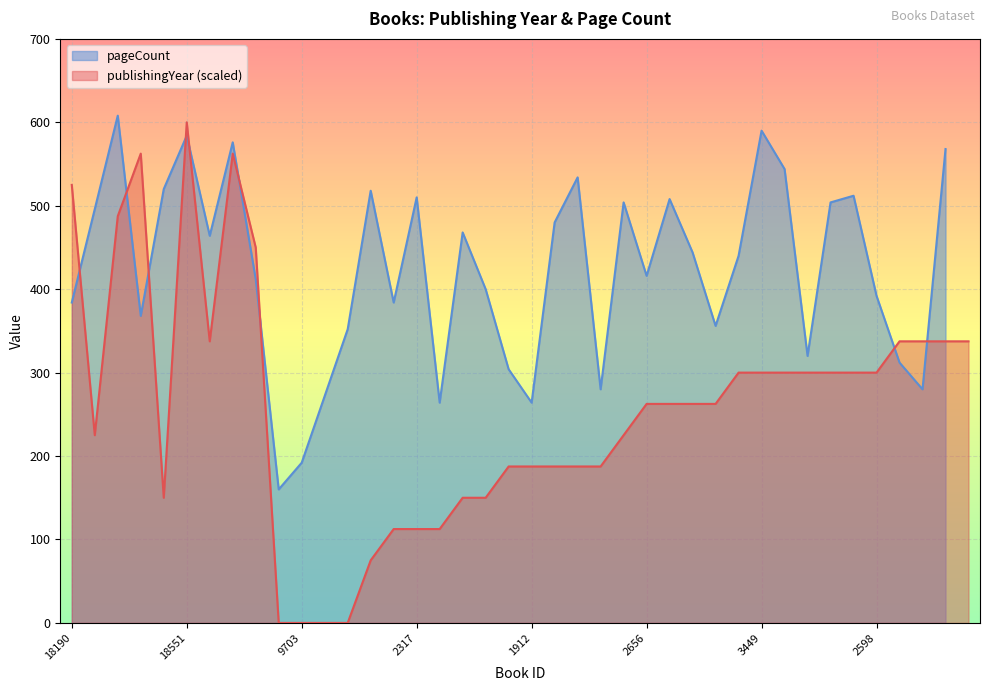

Reading left to right, extract all data points from this chart.

18190=525.0	3095=225.0	13336=487.5	17997=562.5	11617=150.0	18551=600.0	3521=337.5	17604=562.5	11463=450.0	9696=0.0	9703=0.0	3156=0.0	5087=0.0	2316=75.0	3332=112.5	2317=112.5	5171=112.5	1913=150.0	5580=150.0	3800=187.5	1912=187.5	8802=187.5	2318=187.5	5089=187.5	8453=225.0	2656=262.5	2313=262.5	5569=262.5	10205=262.5	8790=300.0	3449=300.0	1422=300.0	2856=300.0	8811=300.0	10423=300.0	2598=300.0	9725=337.5	5576=337.5	10432=337.5	x=337.5